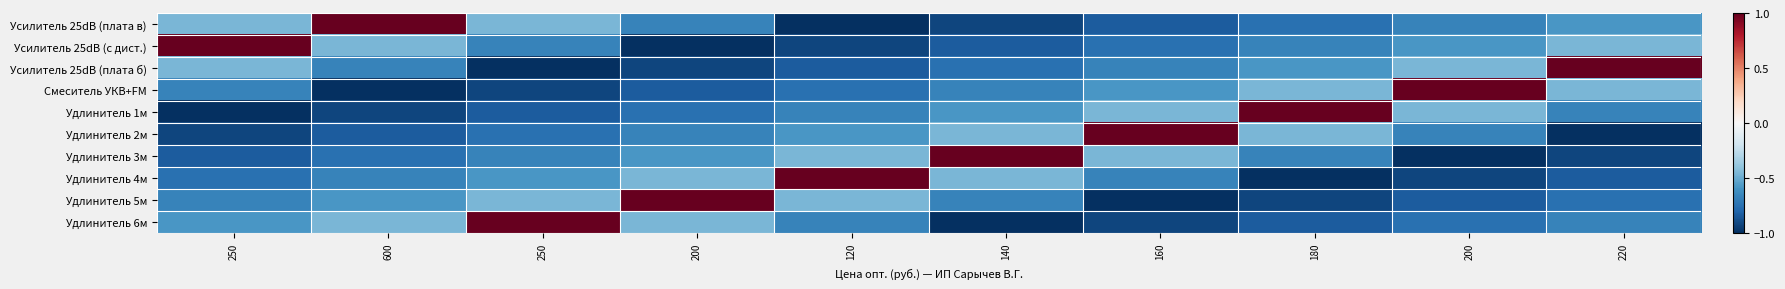

How many data points does each series have?

10